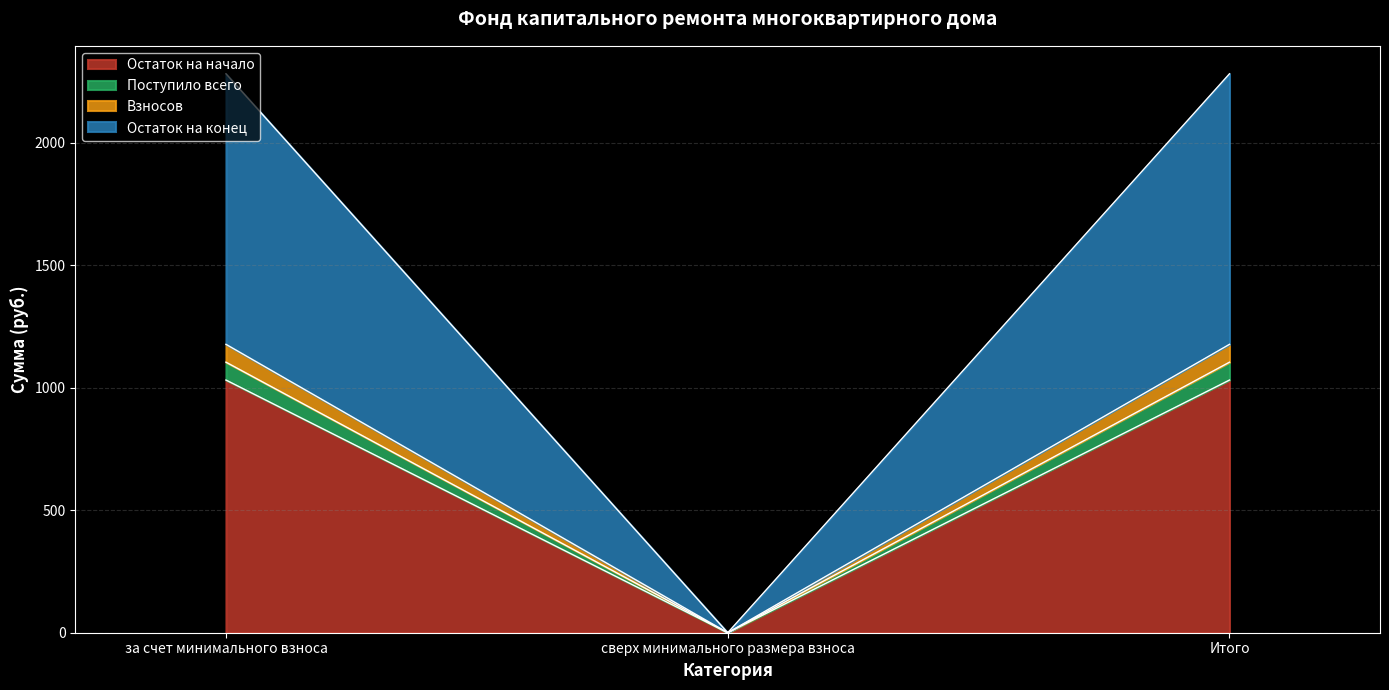

How many lines are shown in the chart?

4